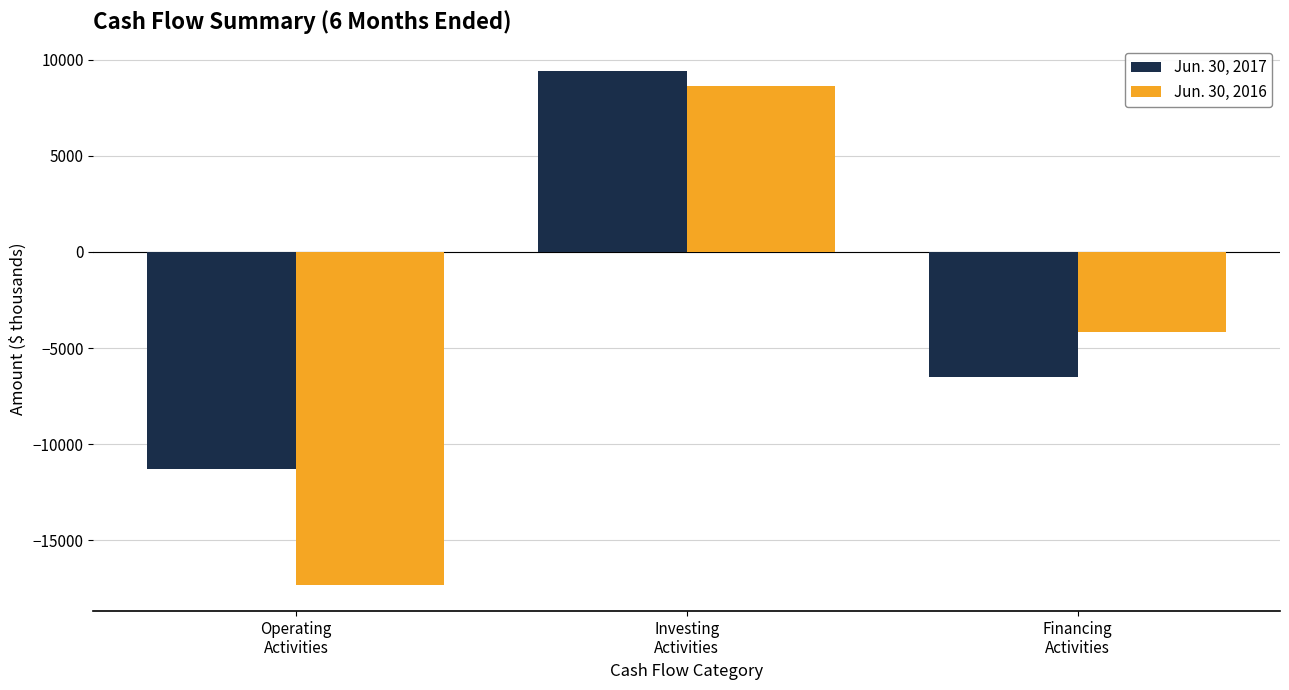

Which series has the widest spread of values?

Jun. 30, 2016